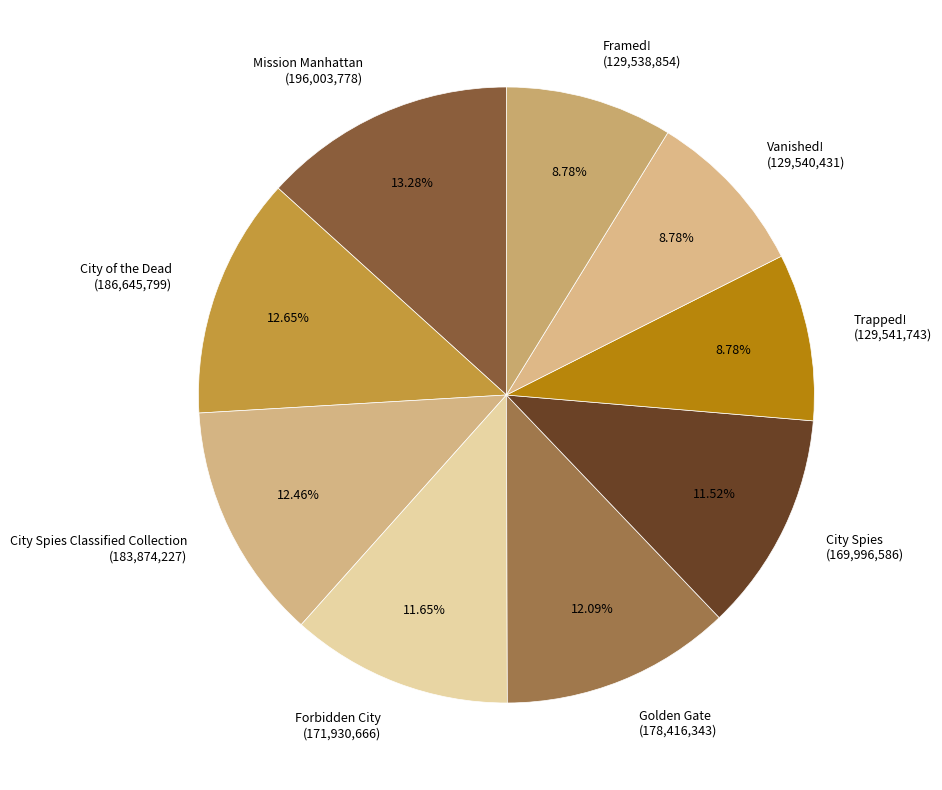

Approximately how many times larger is the value at Golden Gate (178,416,343) compared to City of the Dead (186,645,799)?

1.0